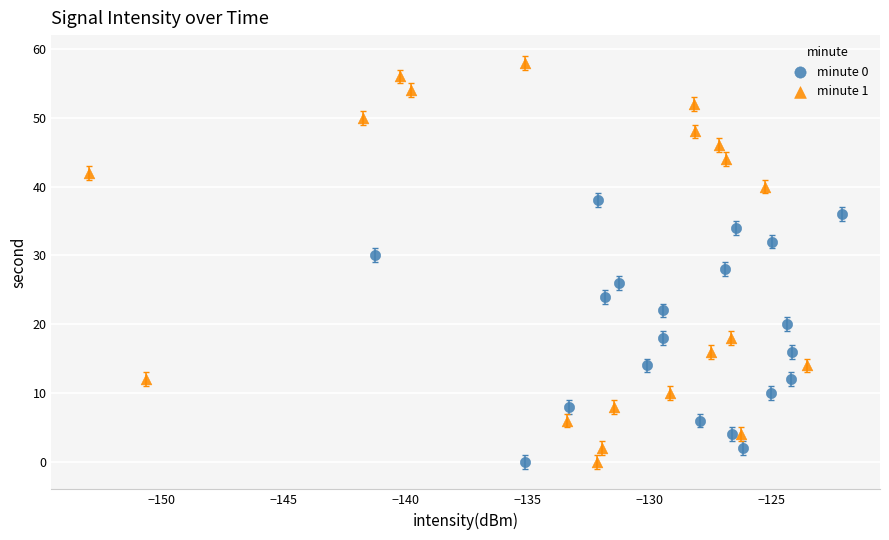

Which series contains the highest Y value?

minute 1